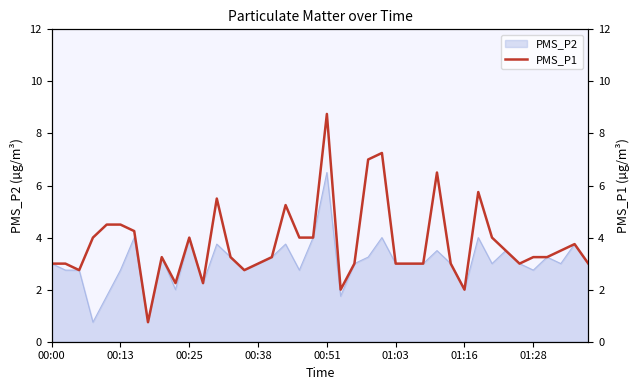

How many values are below 3?

7